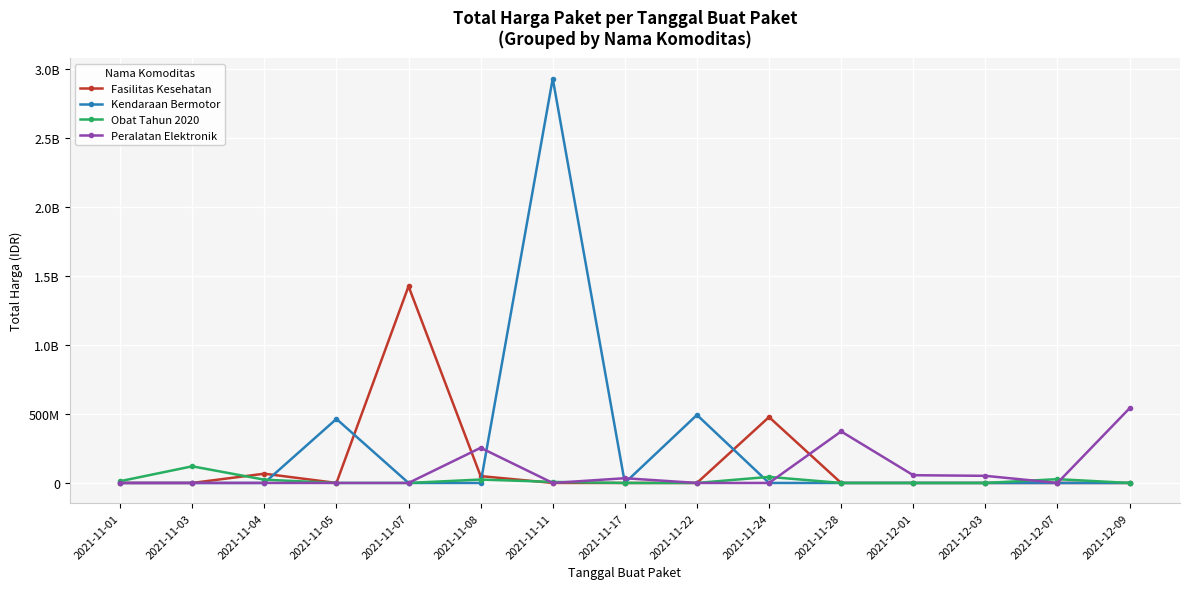

Which has a higher value, 2021-11-04 or 2021-11-28?

2021-11-04